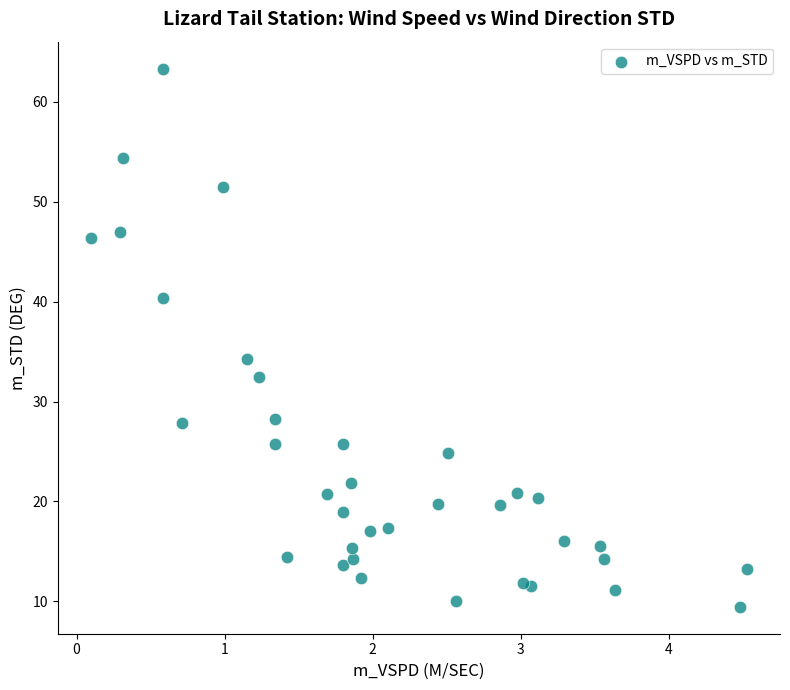

What Y value in the scatter plot is closest to 36?

34.3